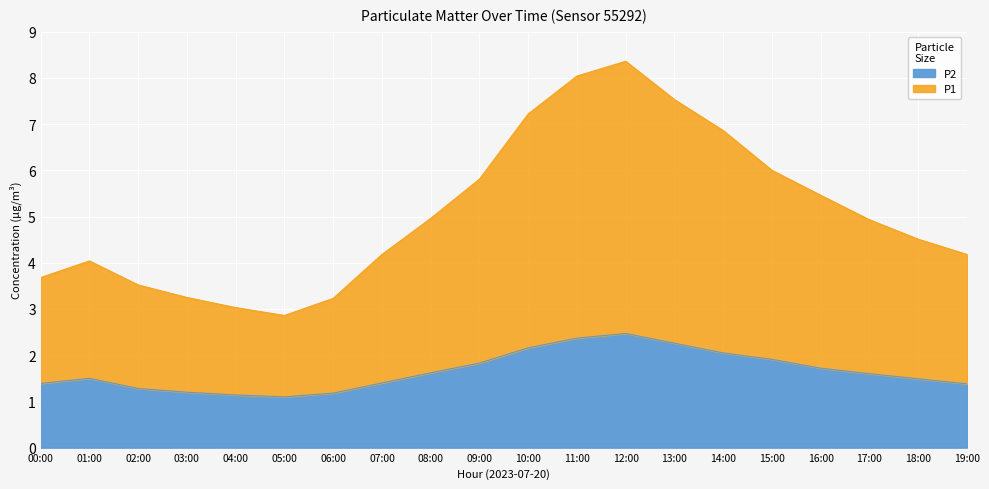

Reading left to right, list all the values displayed in this chart.

P1: 3.7	4.0	3.5	3.2	3.0	2.9	3.2	4.2	5.0	5.8	7.2	8.0	8.4	7.5	6.9	6.0	5.5	4.9	4.5	4.2
P2: 1.4	1.5	1.3	1.2	1.1	1.1	1.2	1.4	1.6	1.8	2.2	2.4	2.5	2.3	2.0	1.9	1.7	1.6	1.5	1.4